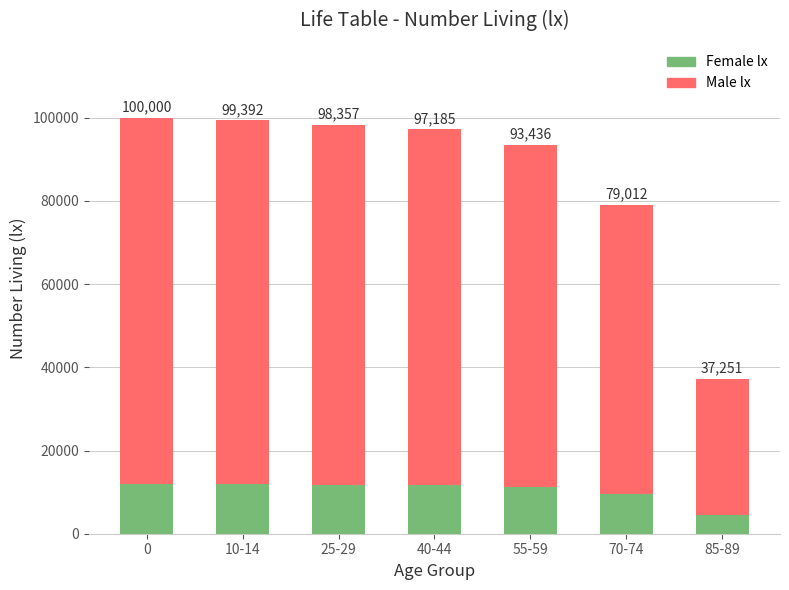

What is the sum of all Female lx values?

72556.0